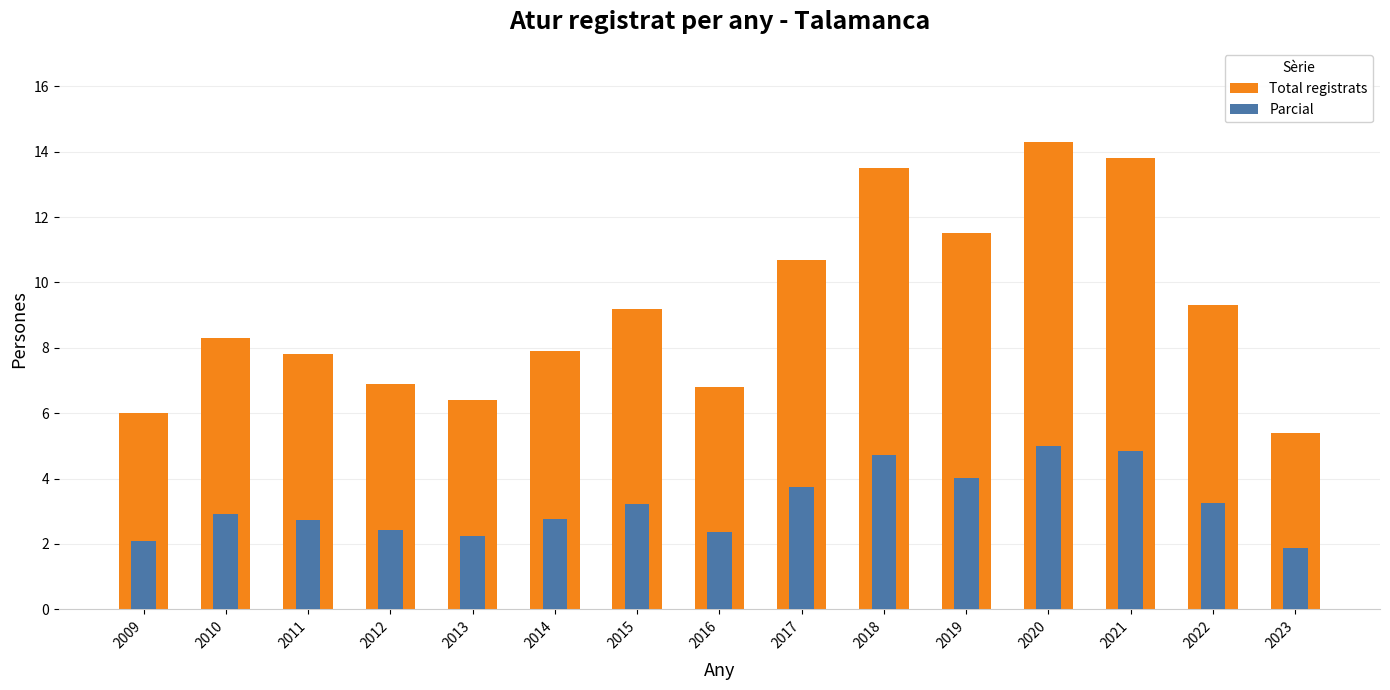

What are all the series names shown in the legend?

Total registrats, Parcial